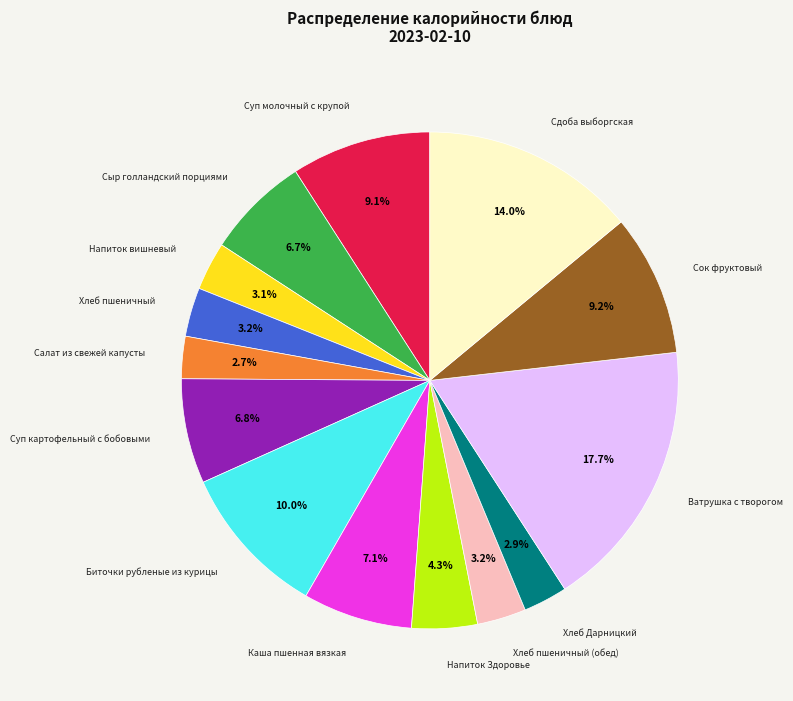

How many slices are in this pie chart?

14